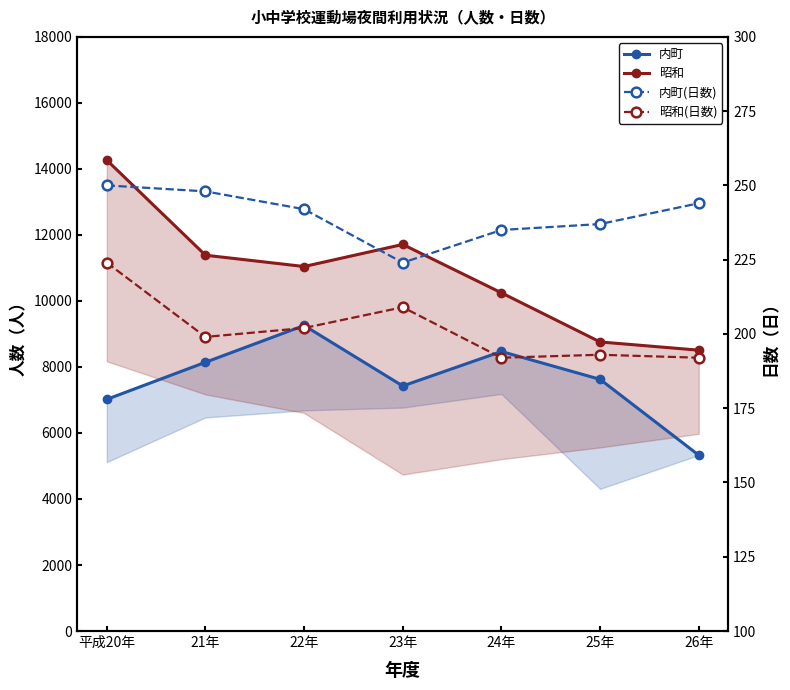

What is the spread (max minus min) of values at 23年?

11503